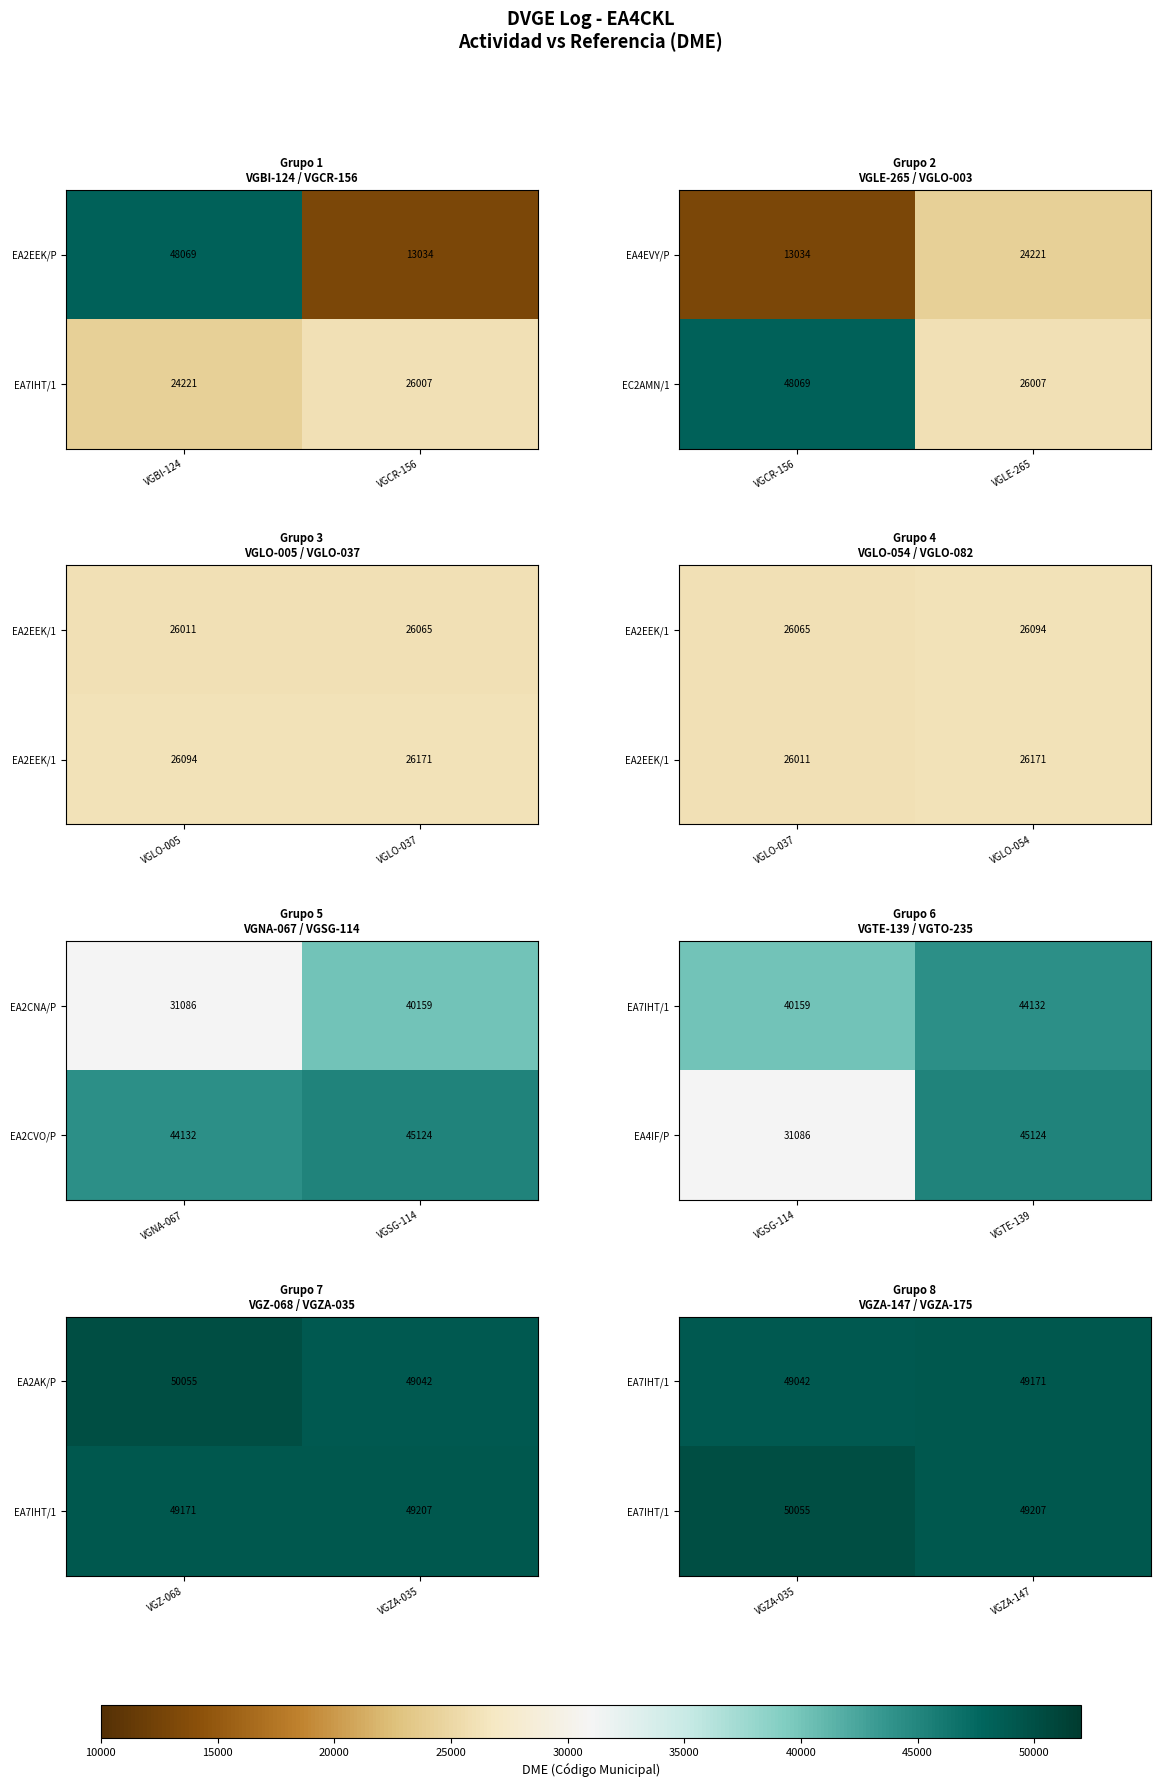

Where is EA2EEK/P nearest to the value 30551?

VGCR-156